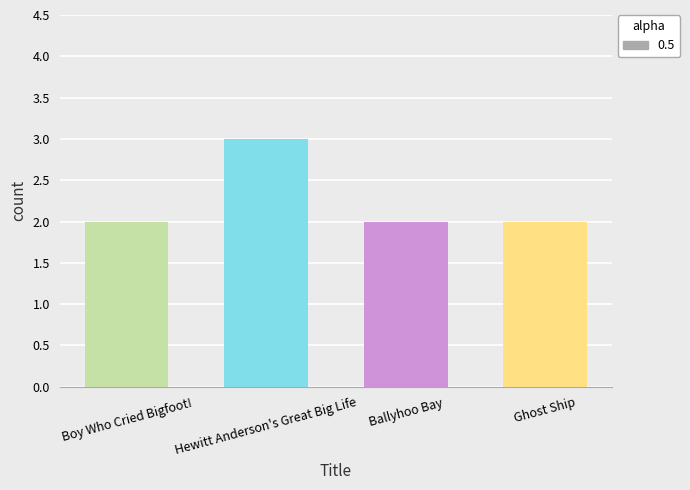

What is the sum of all values?

9